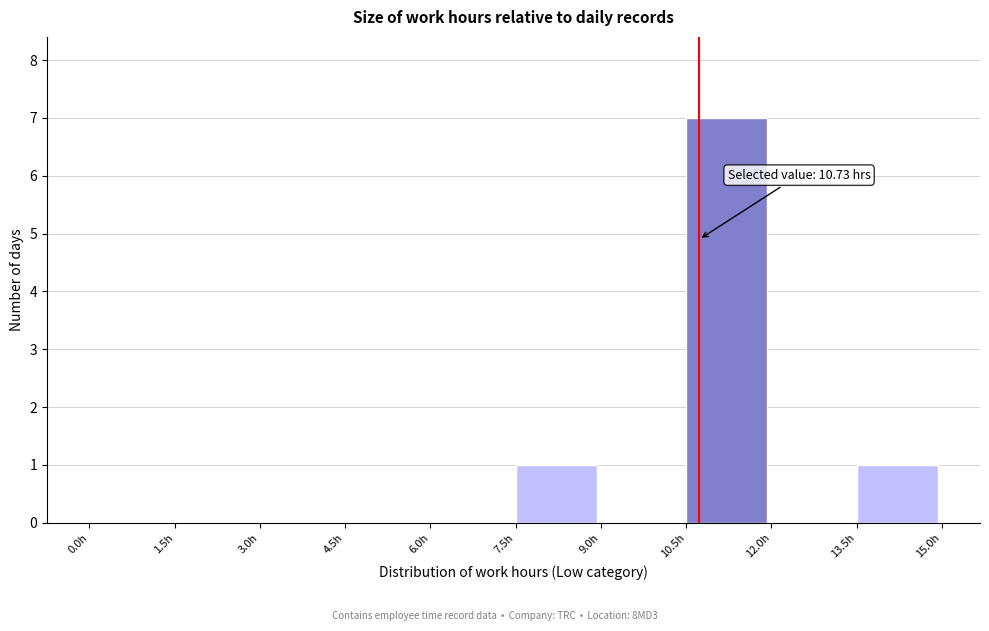

Over which range of the x-axis is the bar tallest?

10.5 to 12.0